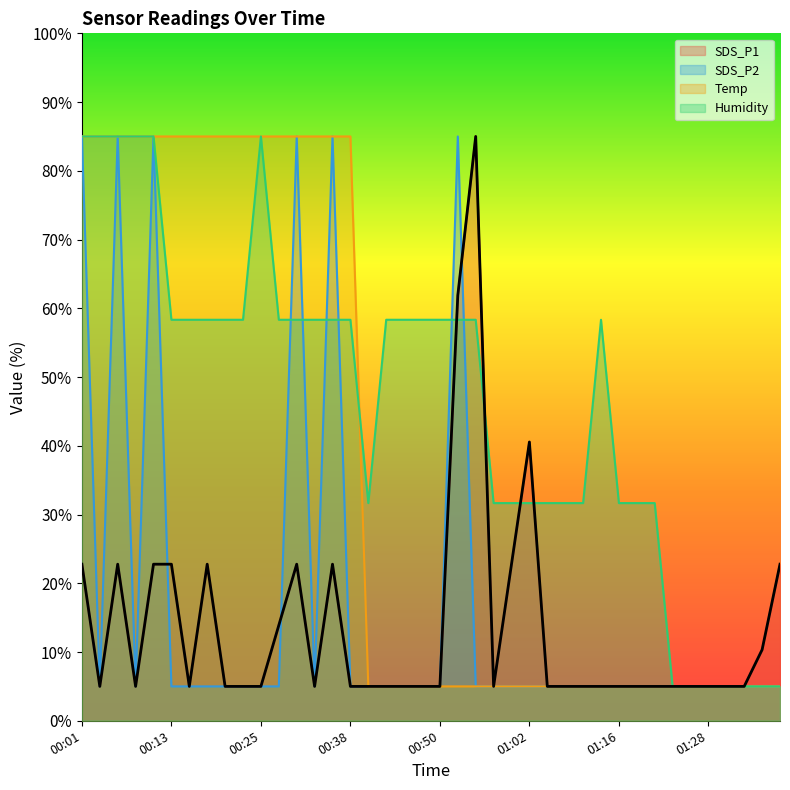

At how many categories does at least one series exceed 84?

18